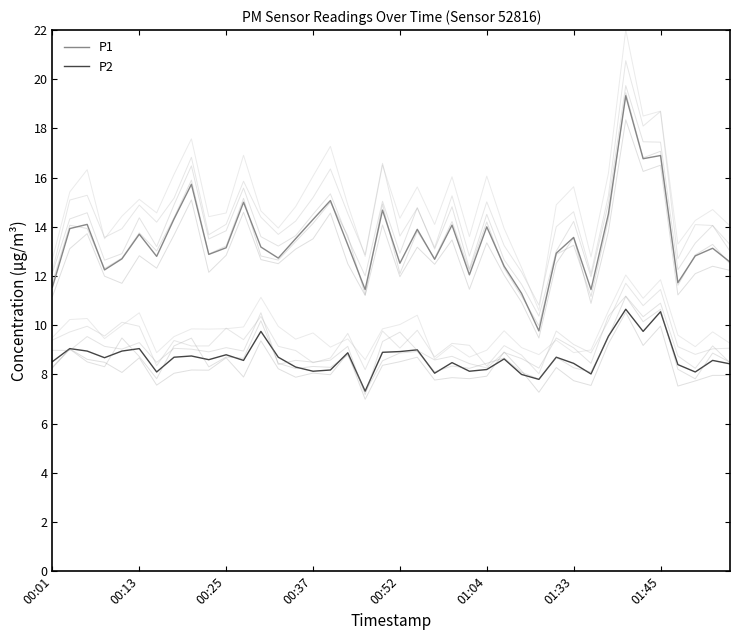

At how many categories does at least one series exceed 15?

5